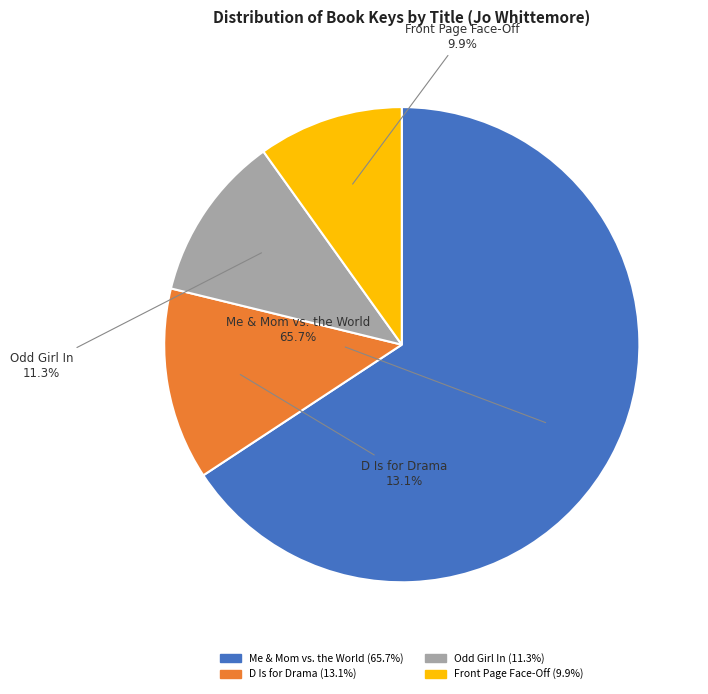

Between Me & Mom vs. the World and D Is for Drama, which is larger?

Me & Mom vs. the World